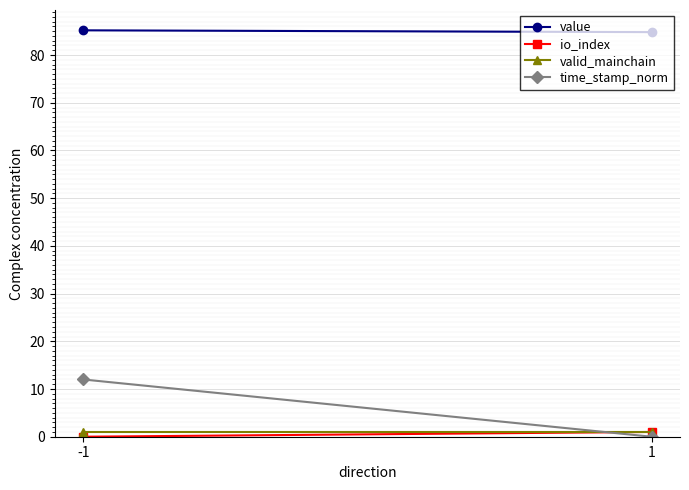

How many categories are shown in the chart?

2